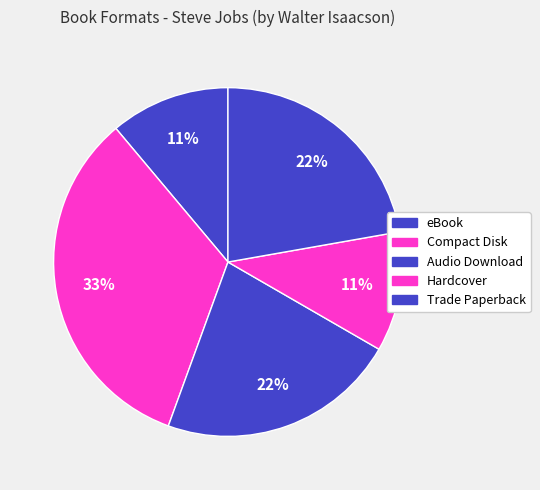

How many slices are in this pie chart?

5